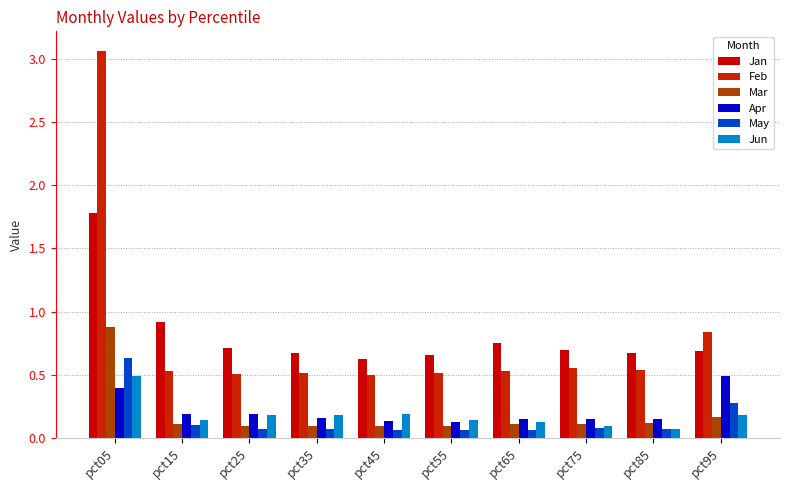

What is the value of the Feb bar at the 4th from the left?

0.5